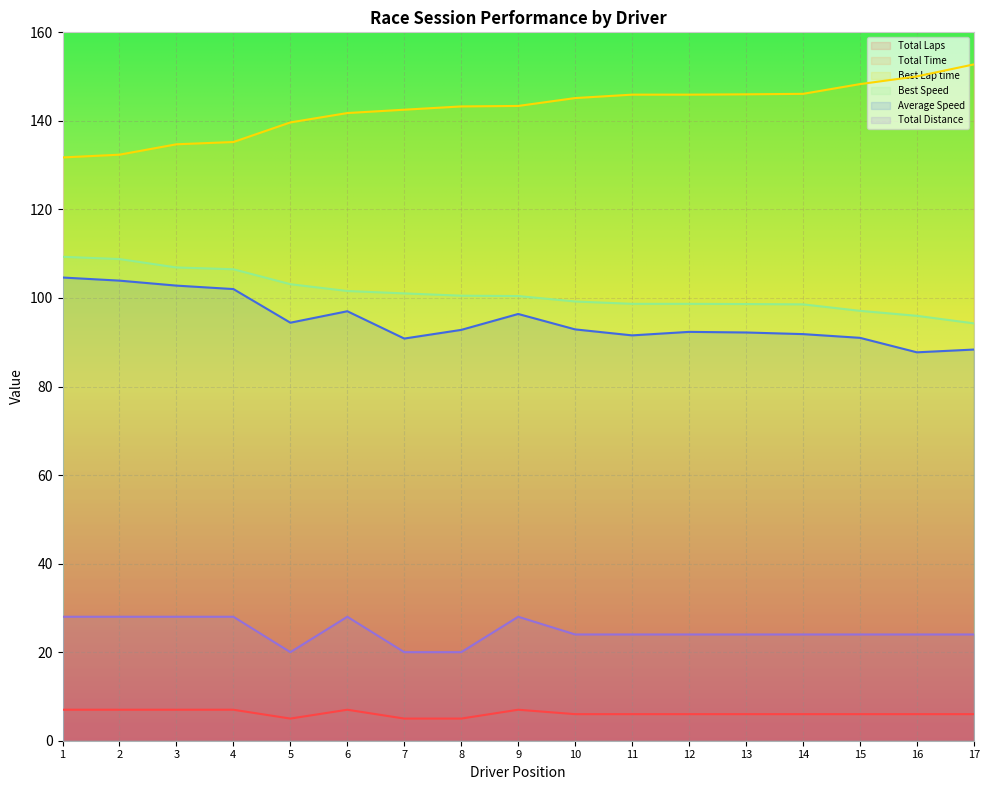

What is the average value of the Total Time series?

936.3